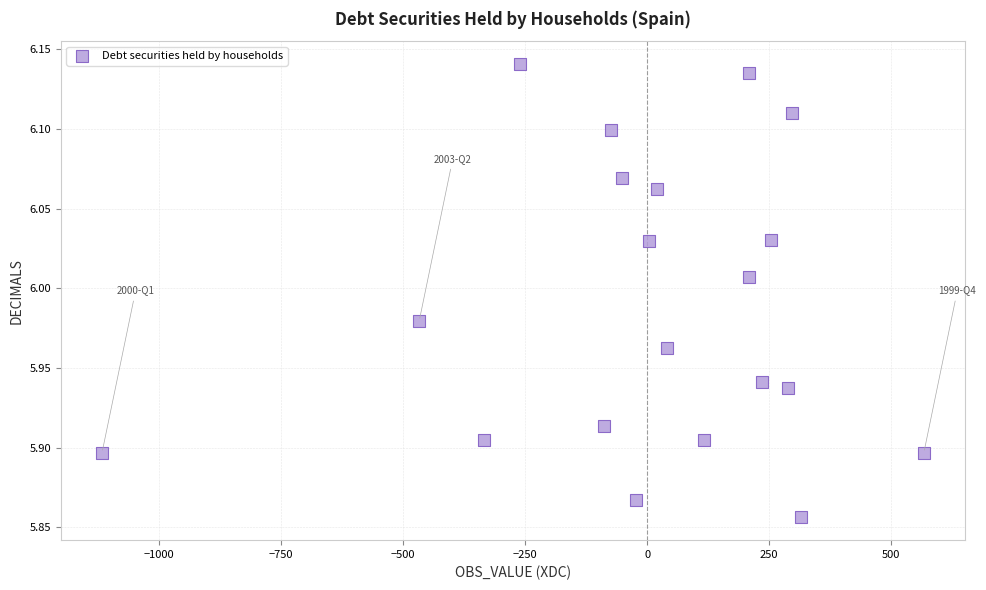

What is the range of X values (max minus min)?

1684.0